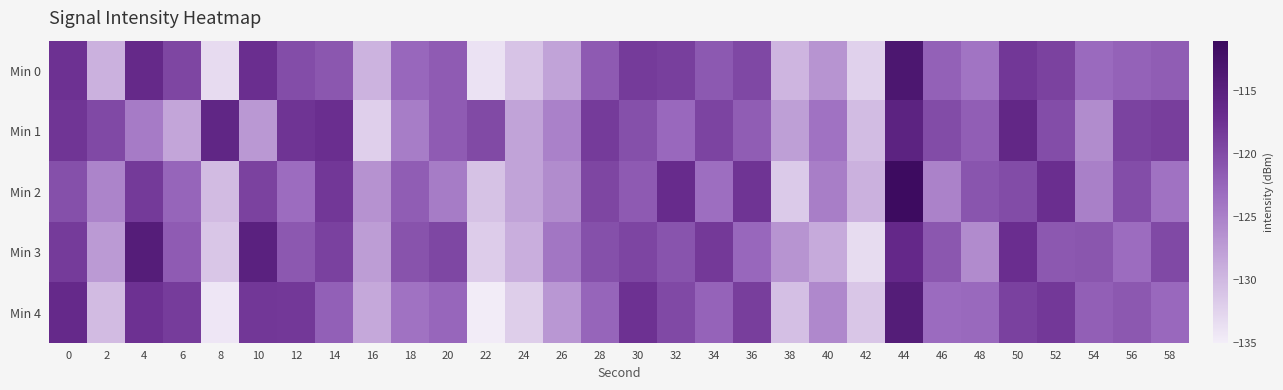

List the series in order of their peak value, highest first.

Min 2, Min 0, Min 4, Min 3, Min 1